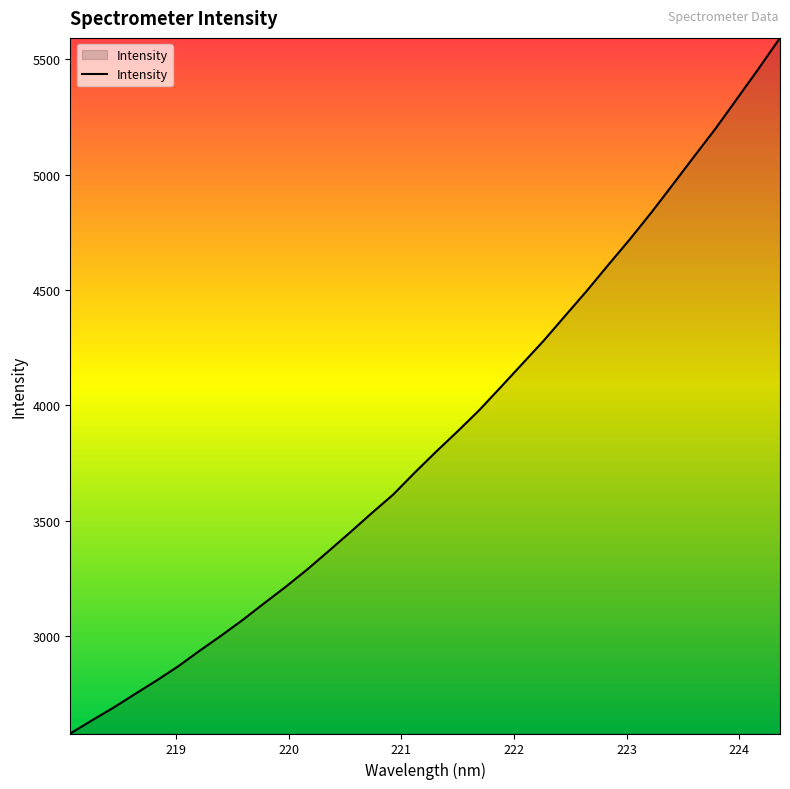

What is the minimum value shown in the chart?

2578.1